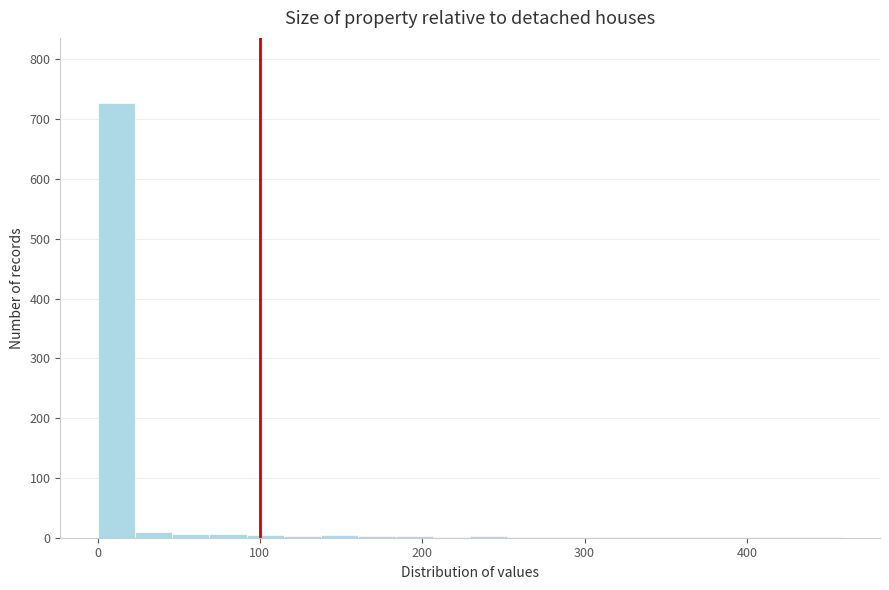

Around what value on the x-axis is the tallest bar? Give the approximate position of its centre, as read against the axis.

10